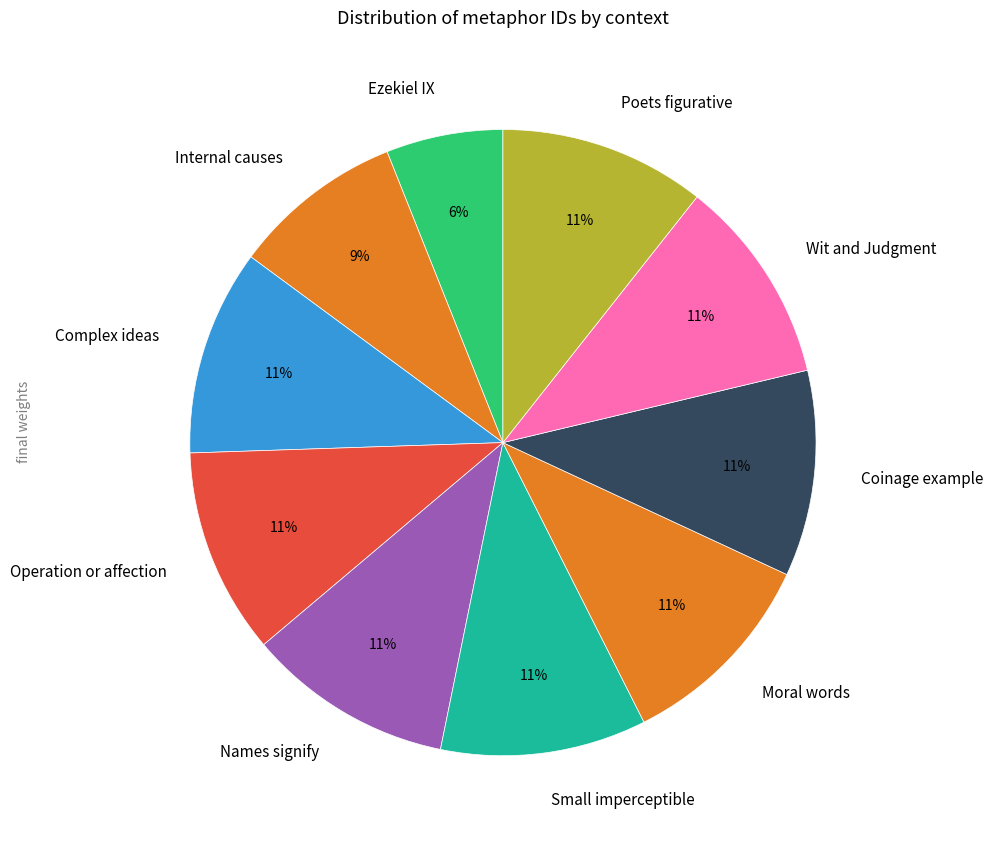

Which category has the smallest portion of the pie?

Ezekiel IX